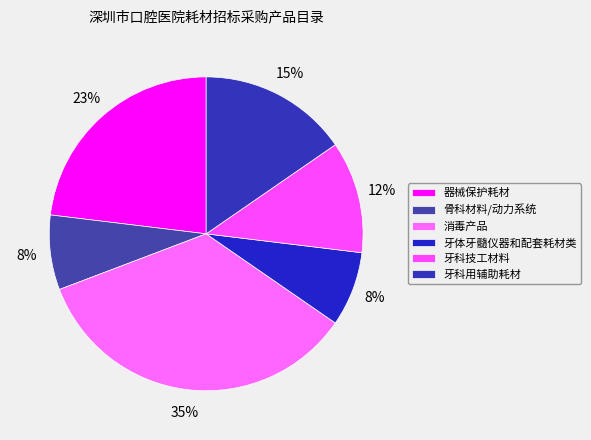

To the nearest percent, what percentage of the pie is 牙科技工材料?

12%